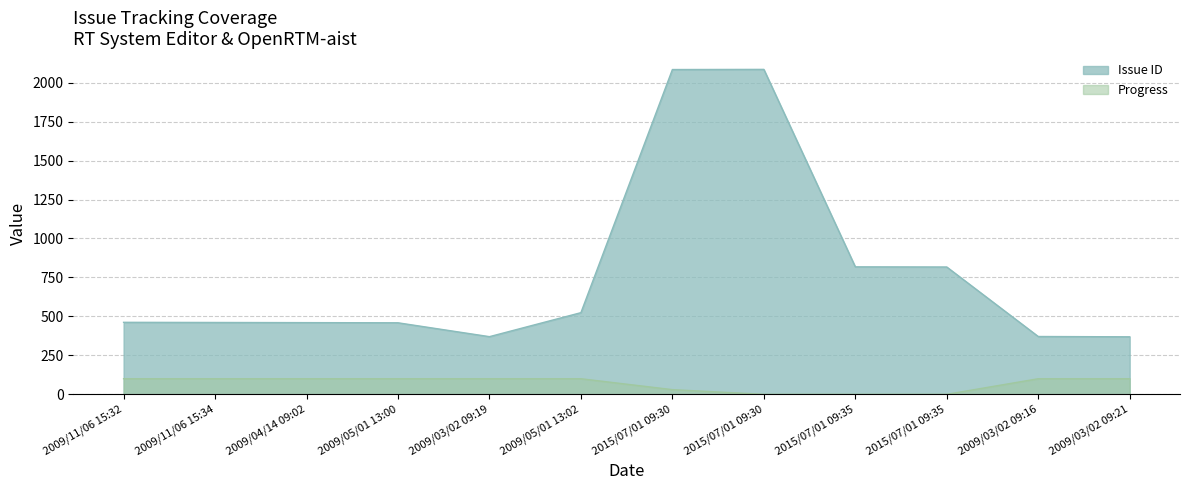

Which label corresponds to the smallest value in the chart?

2015/07/01 09:30